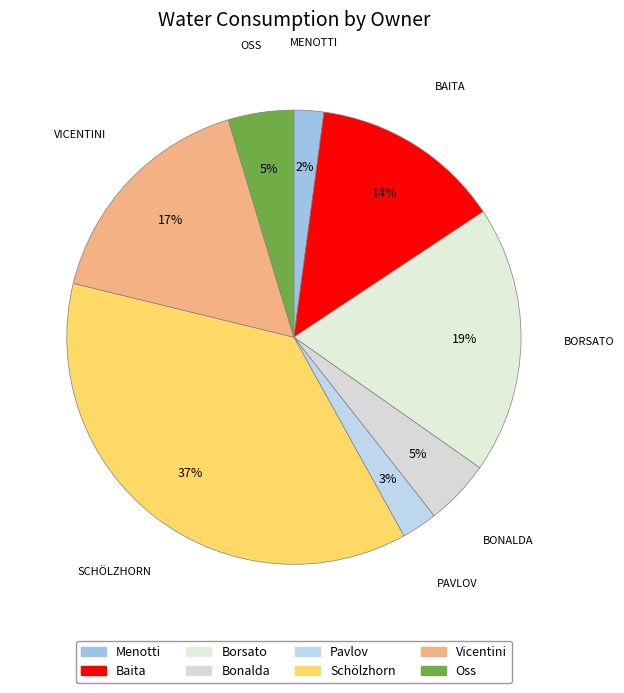

To the nearest percent, what percentage of the pie is Borsato?

19%